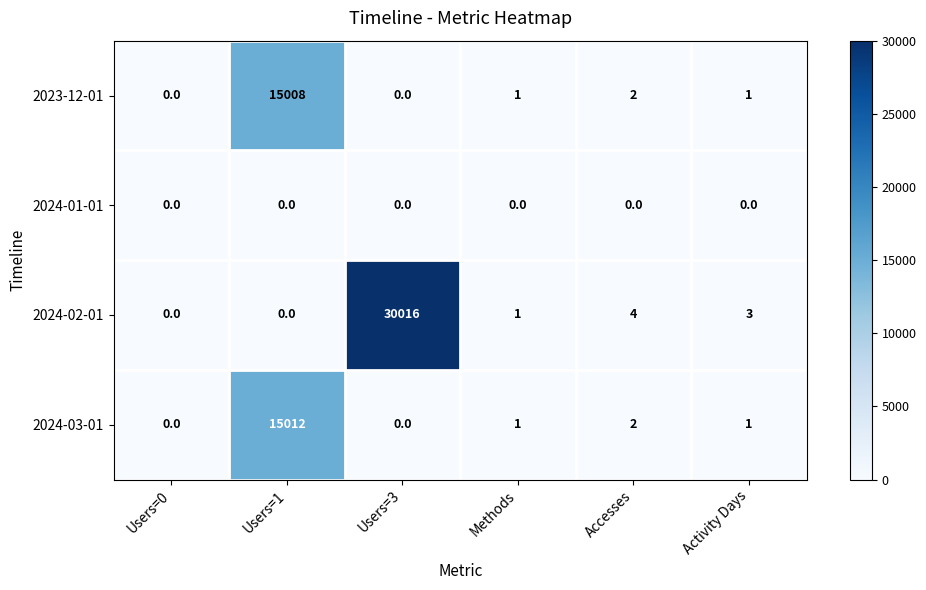

Between Users=0 and Activity Days, which series saw the biggest shift?

2024-02-01